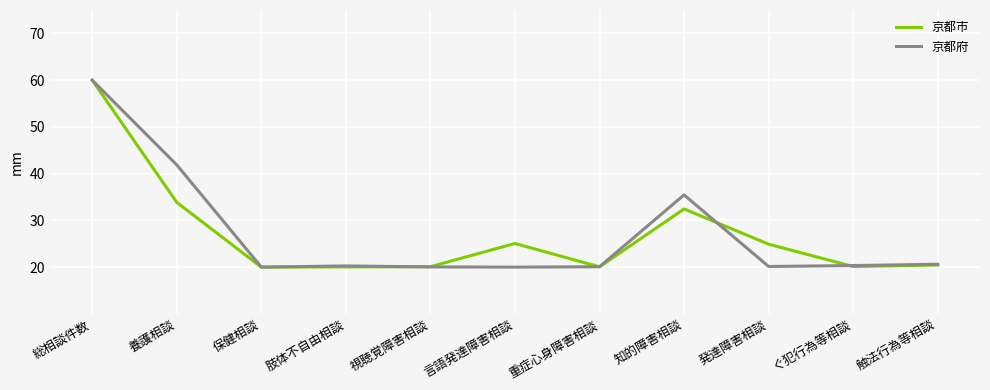

What is the maximum value for 京都府?

60.0